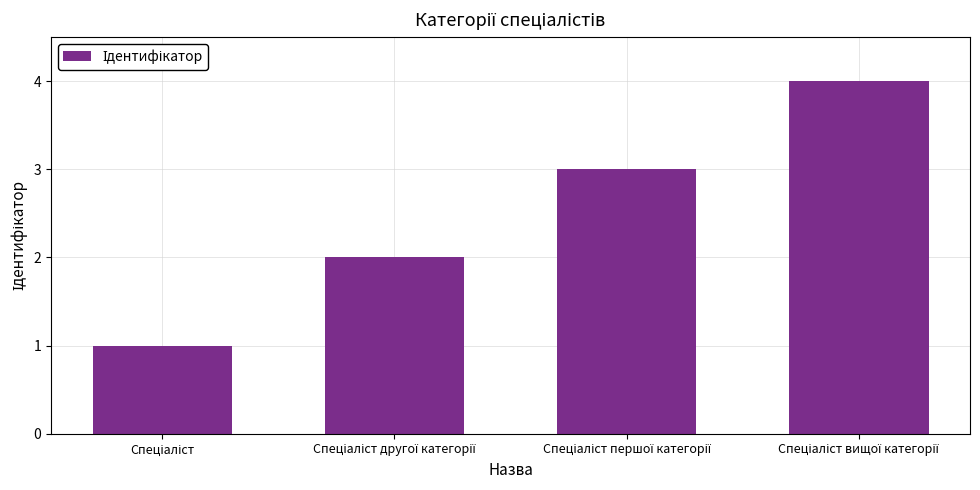

What is the maximum value shown in the chart?

4